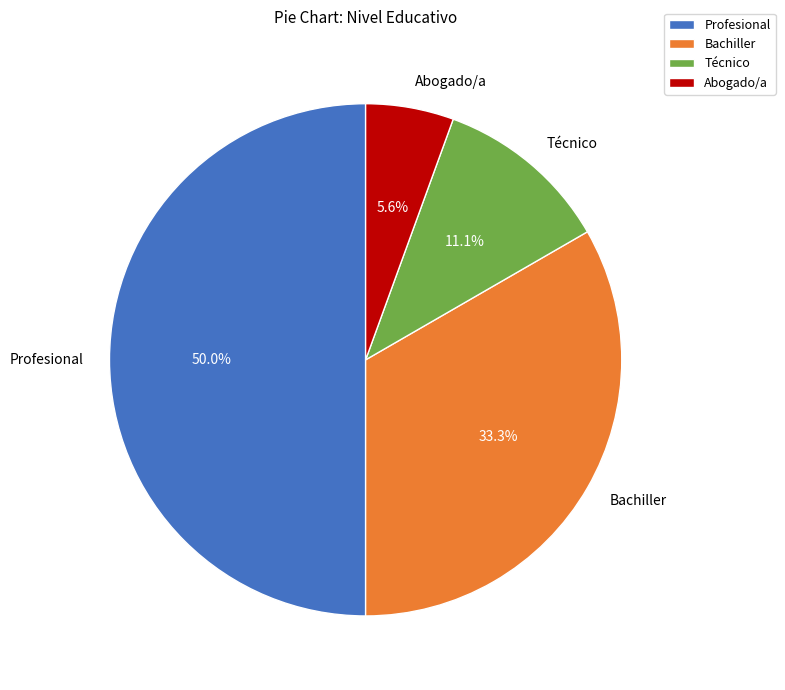

Combined, do Abogado/a and Técnico account for over 50%?

No